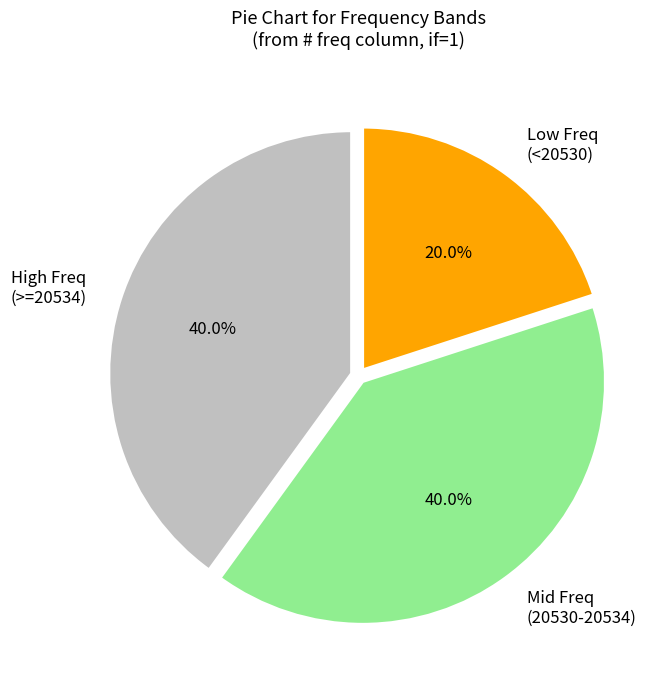

Between Mid Freq (20530-20534) and Low Freq (<20530), which is larger?

Mid Freq (20530-20534)